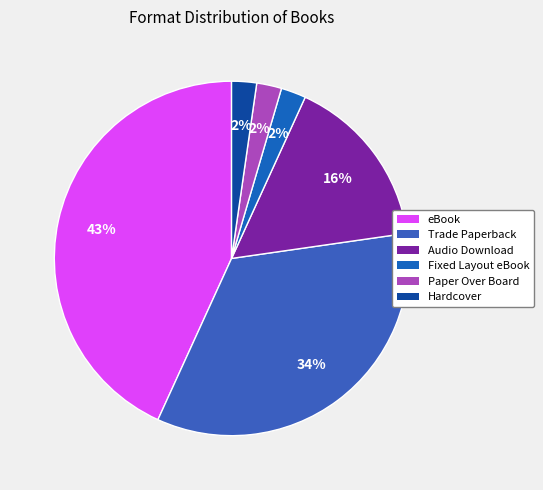

Is there a majority slice in this chart?

No